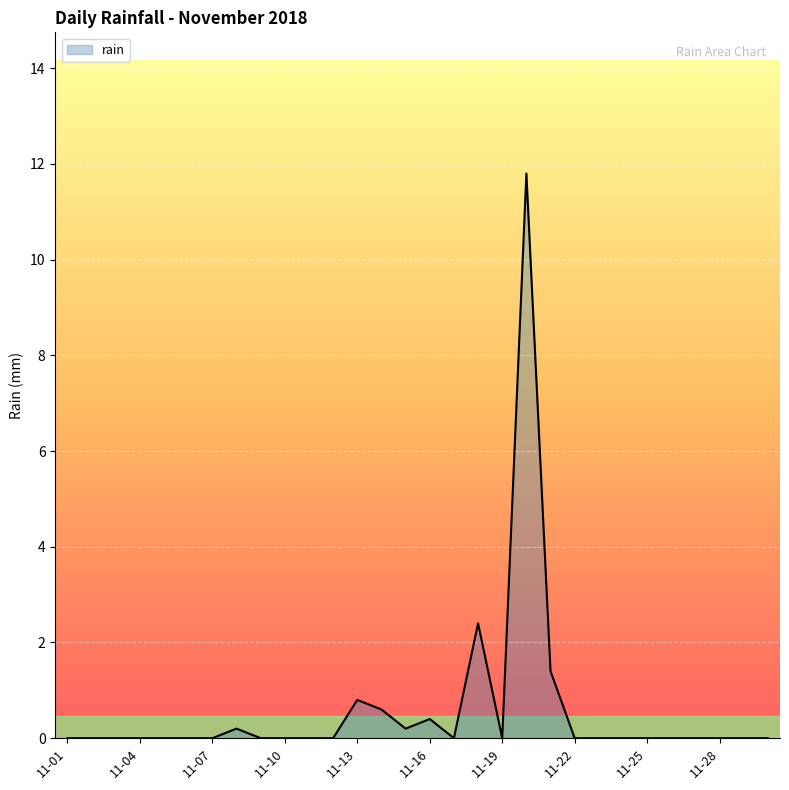

How many lines are shown in the chart?

1